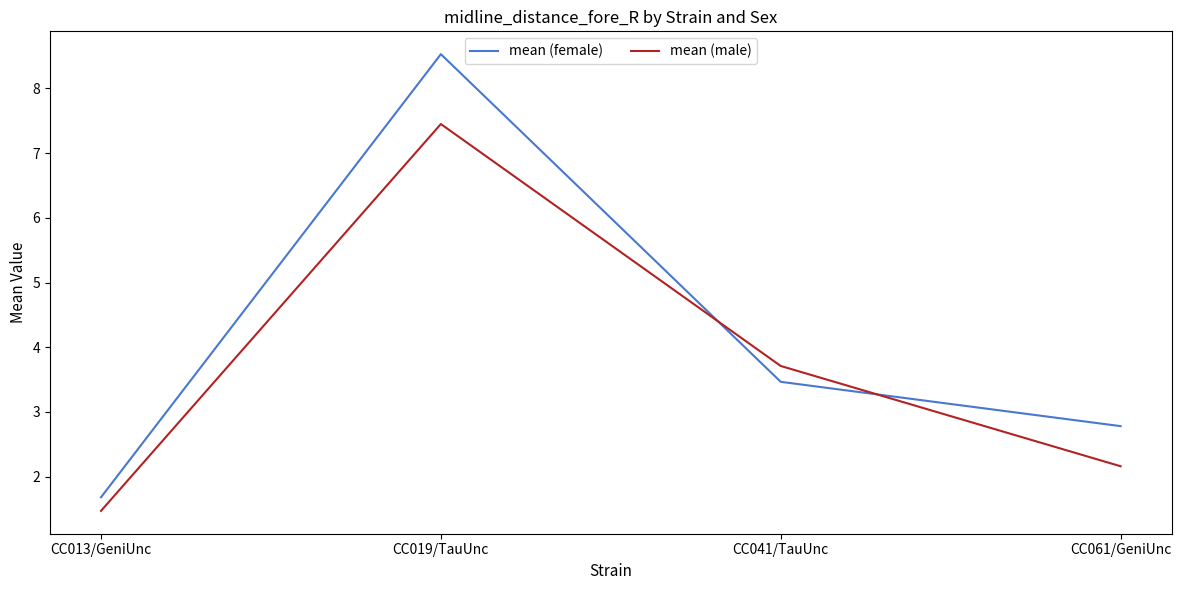

Reading left to right, list all the values displayed in this chart.

mean (female): 1.7	8.5	3.5	2.8
mean (male): 1.5	7.5	3.7	2.2